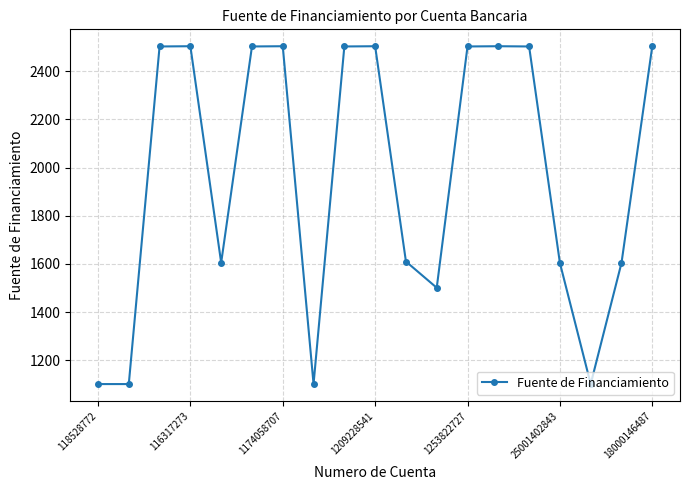

True or false: there are more than 0 points higher than both neighbors.

True